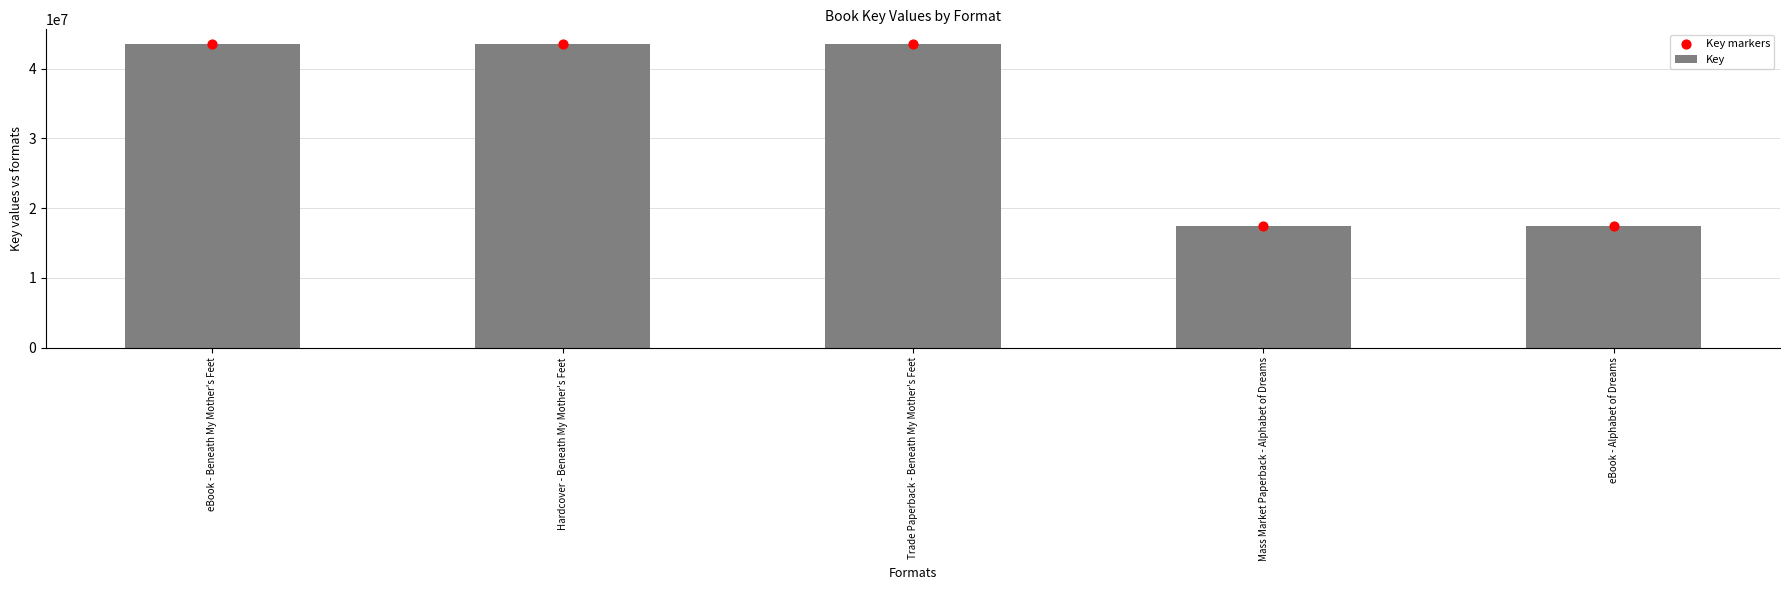

Which series contains the lowest Y value?

Key